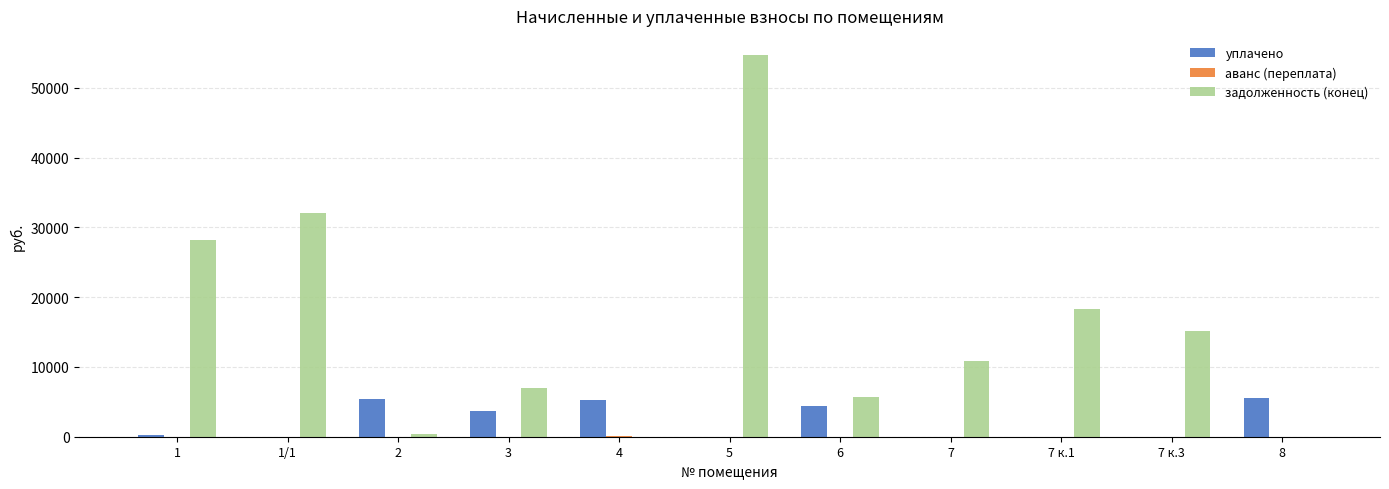

Are the bars horizontal?

No